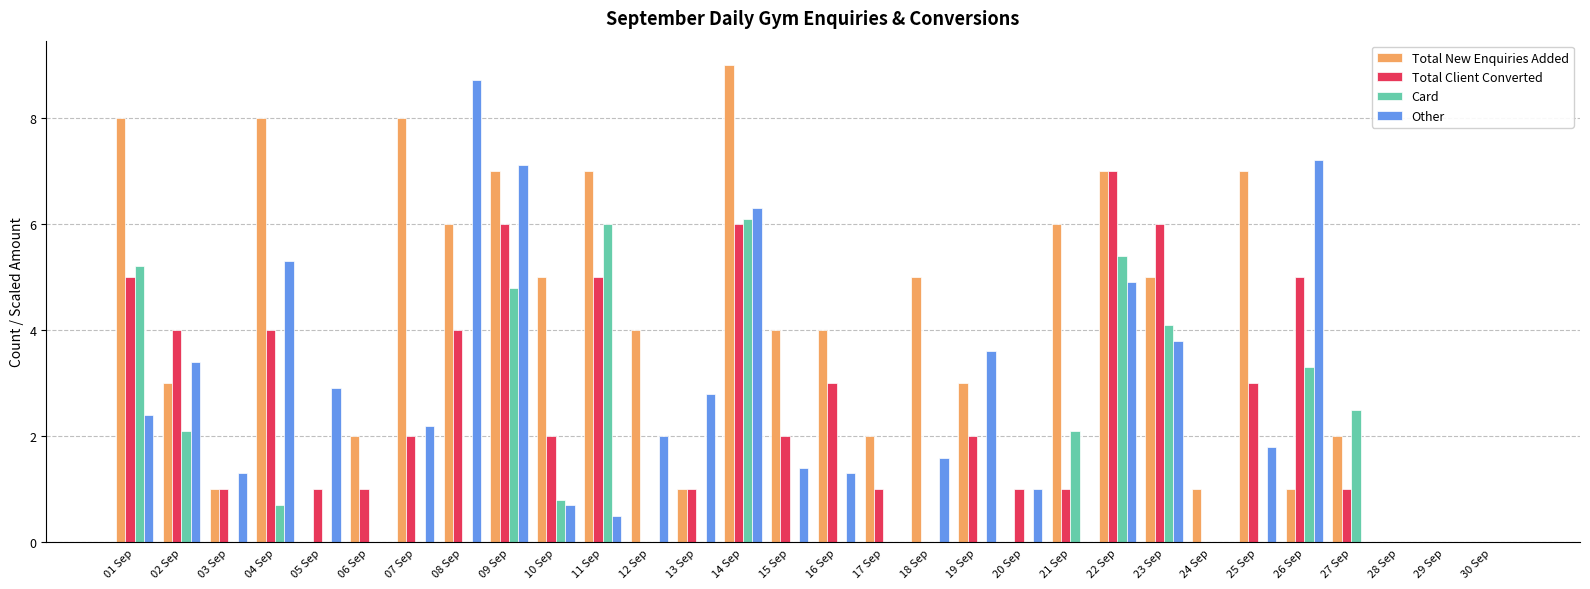

Are the bars horizontal?

No